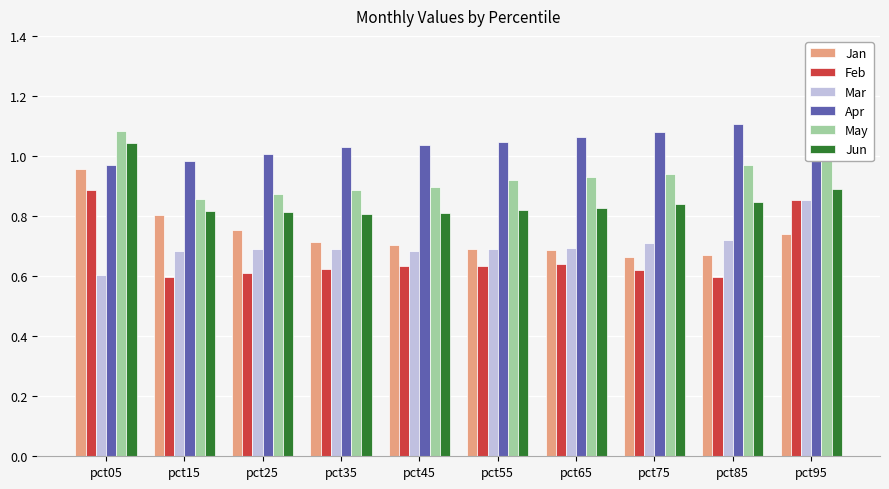

What is the sum of the Feb values at pct15 and pct65?

1.2